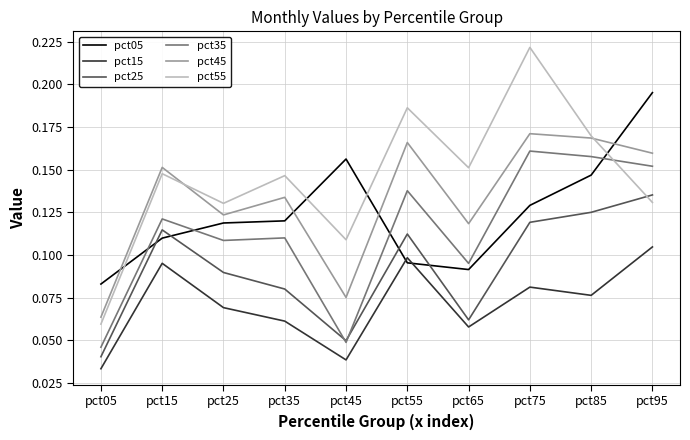

What is the total value across all series at pct75?

0.9